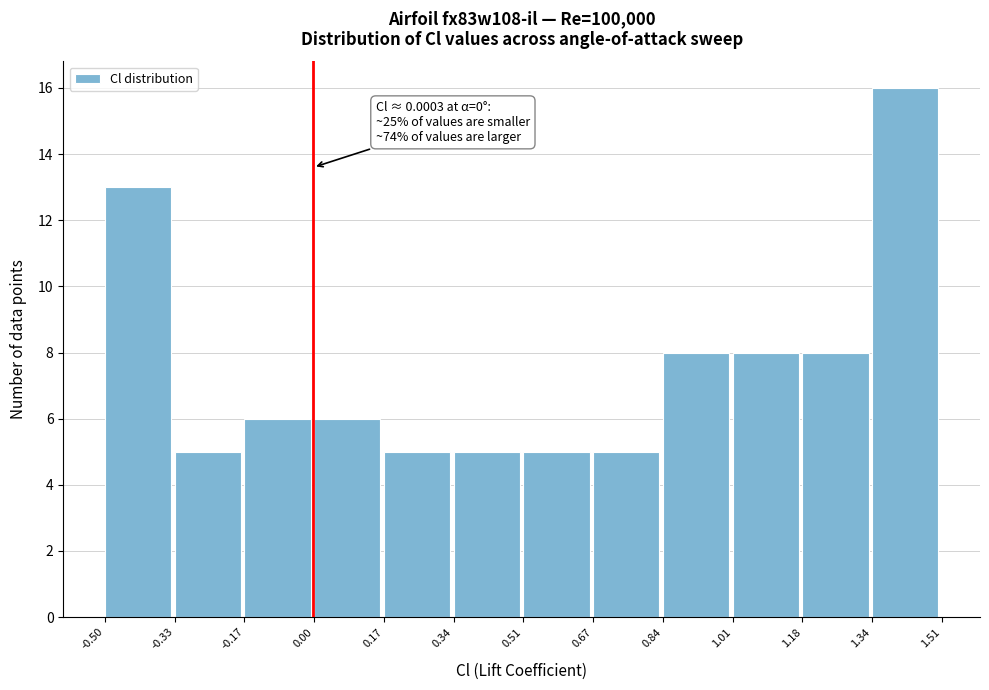

Which range on the x-axis has the tallest bar?

1.34 to 1.51